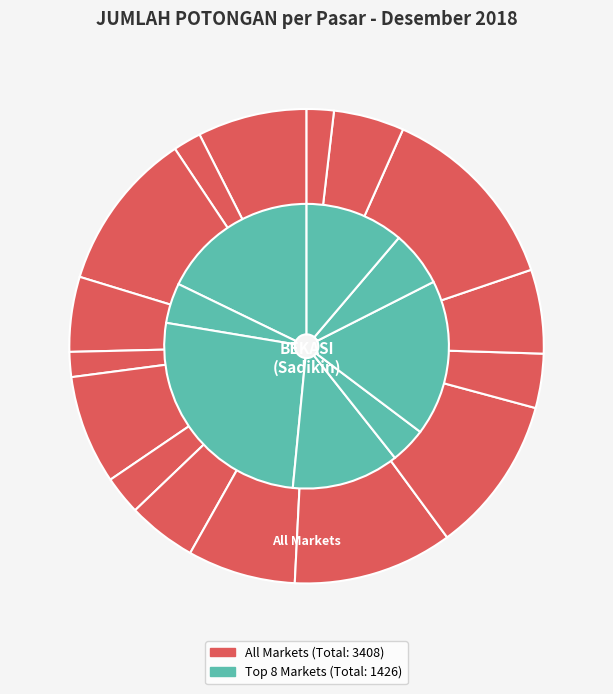

The PASAR RAWA KALONG slice represents 17% of the pie. True or false?

False